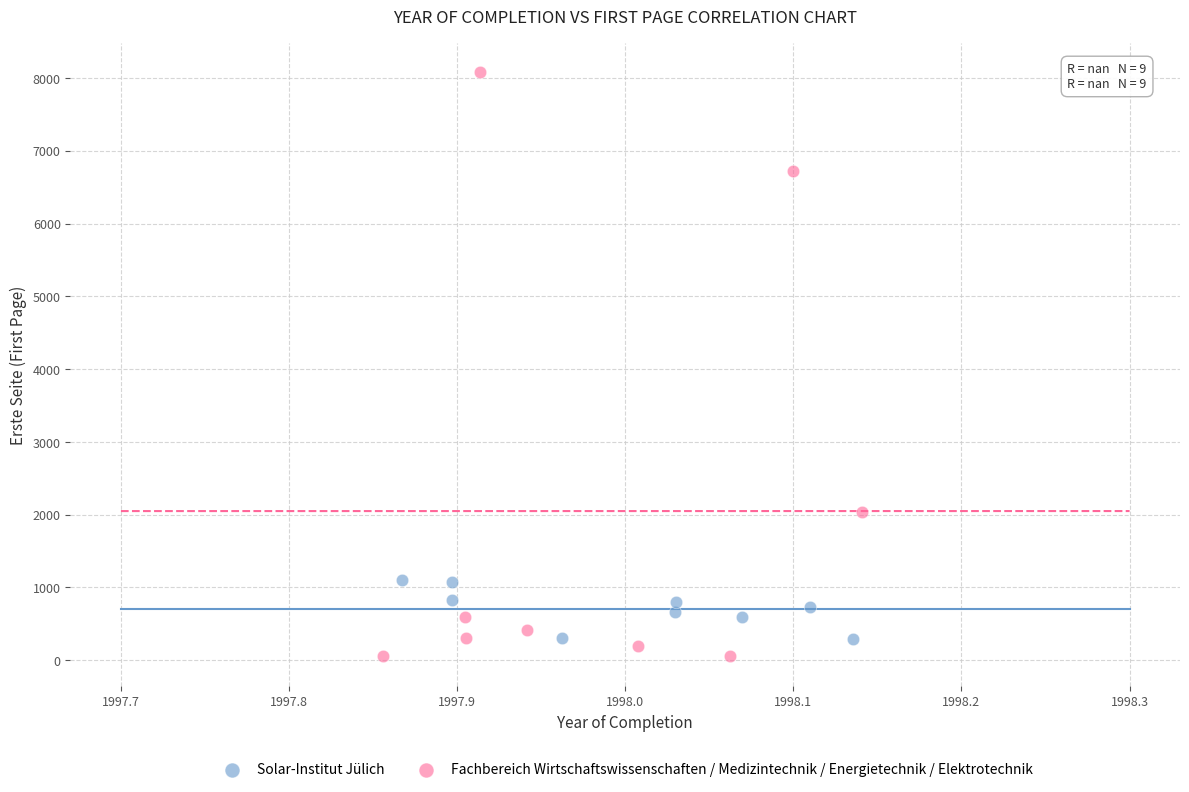

Which series has the widest spread of Y values?

Fachbereich Wirtschaftswissenschaften / Medizintechnik / Energietechnik / Elektrotechnik